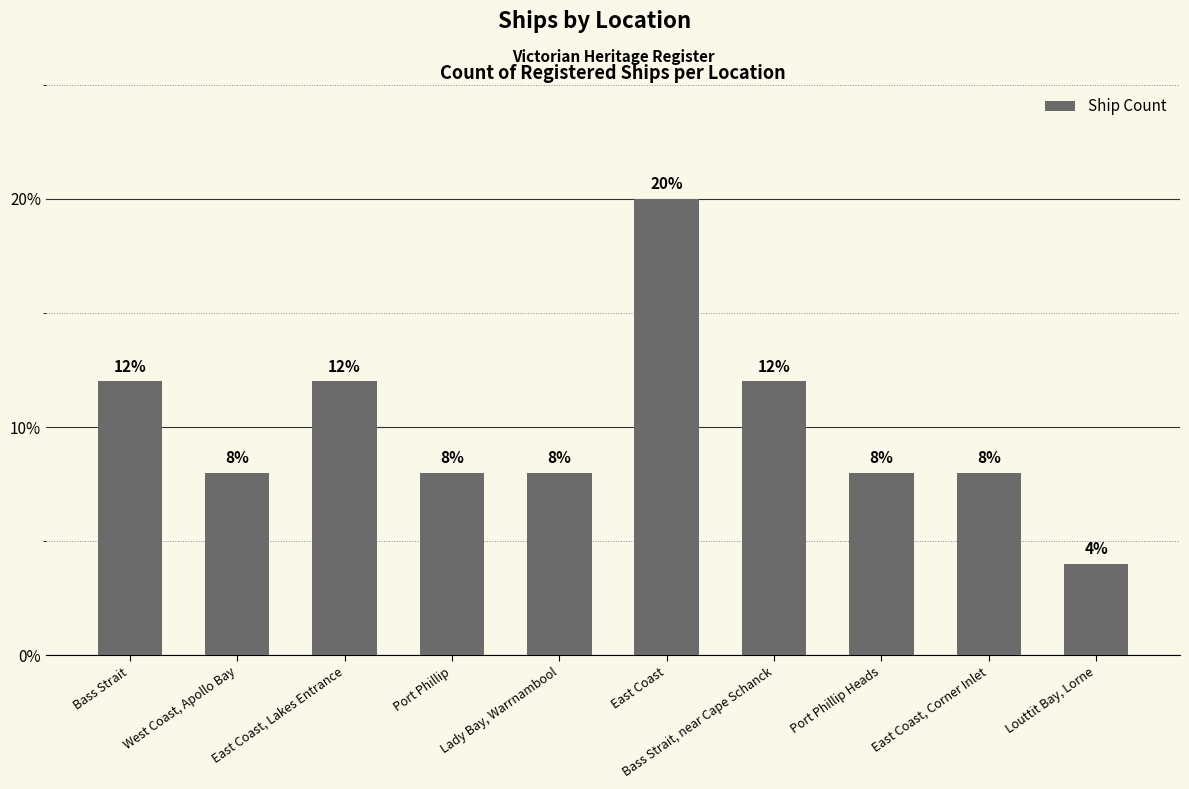

What is the smallest value displayed?

4